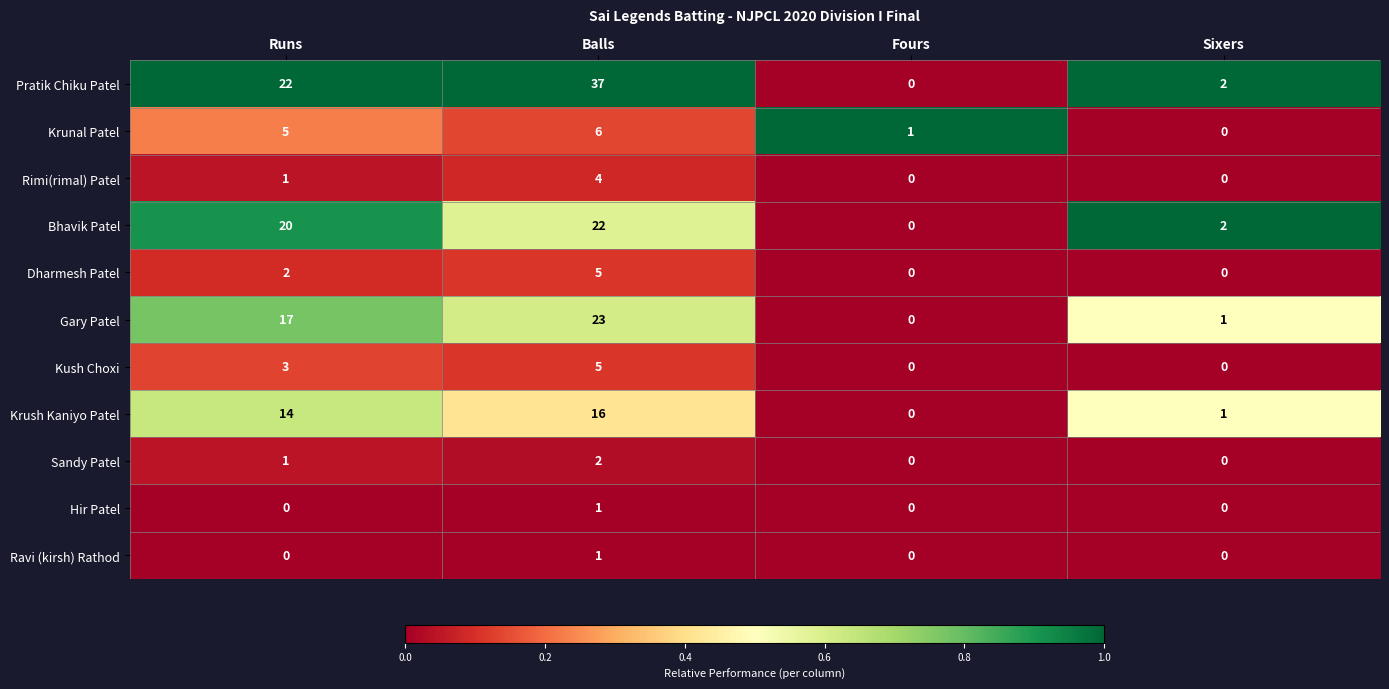

At which category is the sum across all series the highest?

Balls